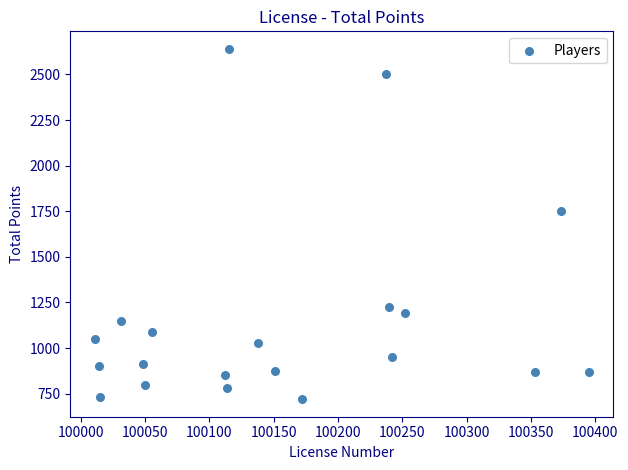

What is the range of Y values (max minus min)?

1920